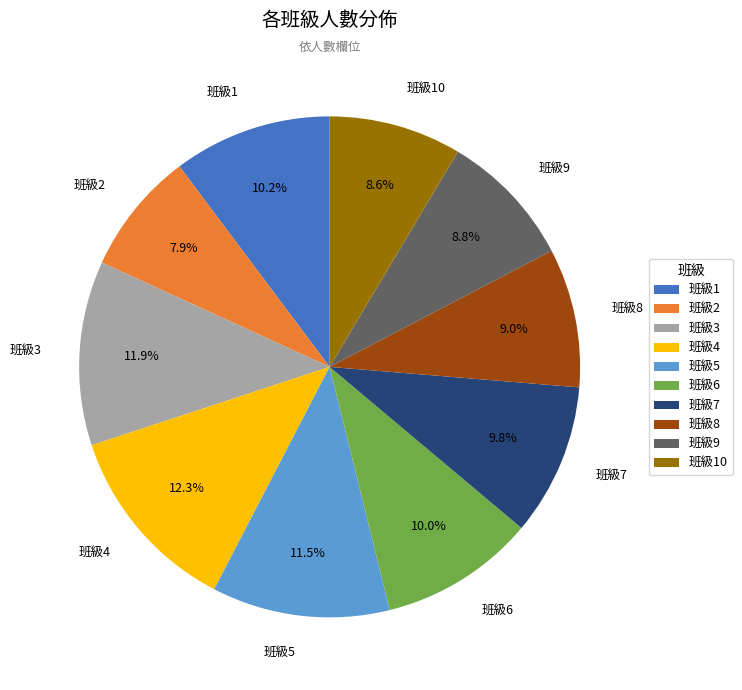

Which category has the smallest portion of the pie?

班級2